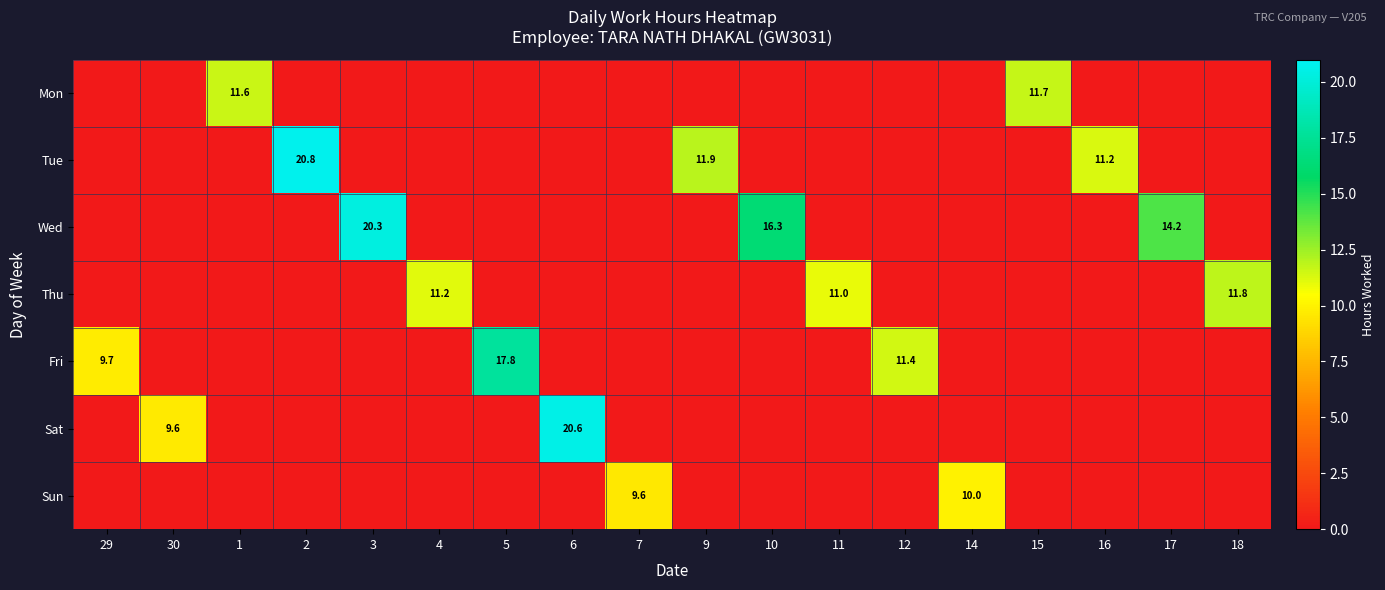

The Sat series shows 20.6 at 6. True or false?

True